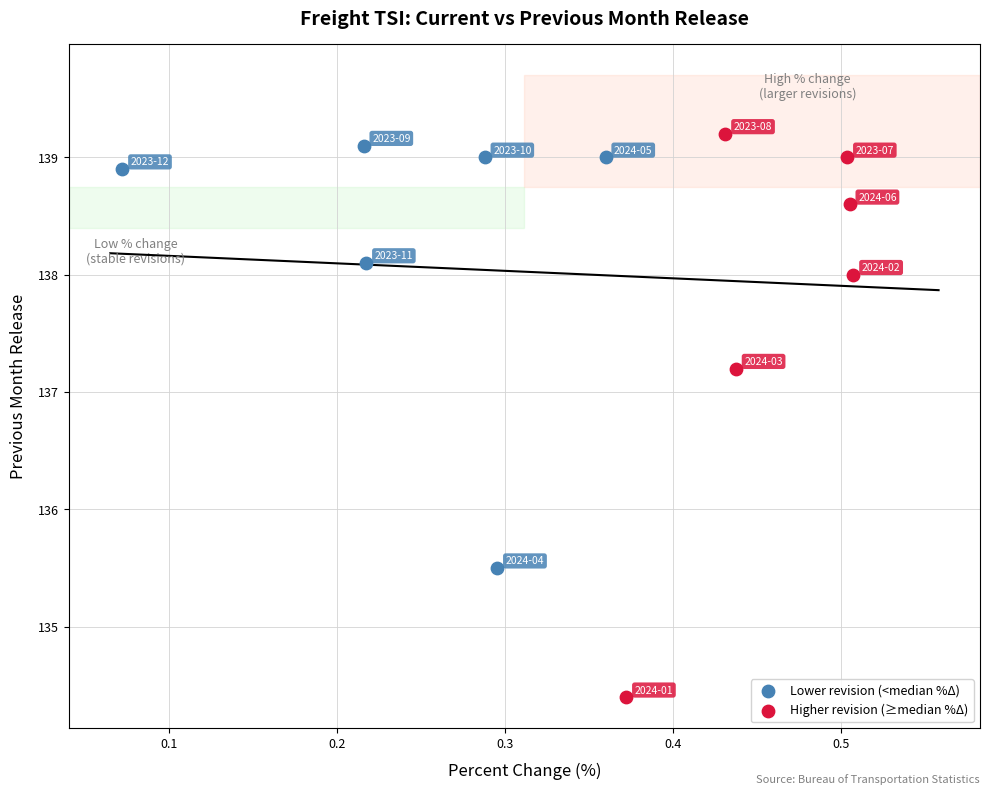

Which series reaches the minimum Y coordinate?

Higher revision (≥median %Δ)